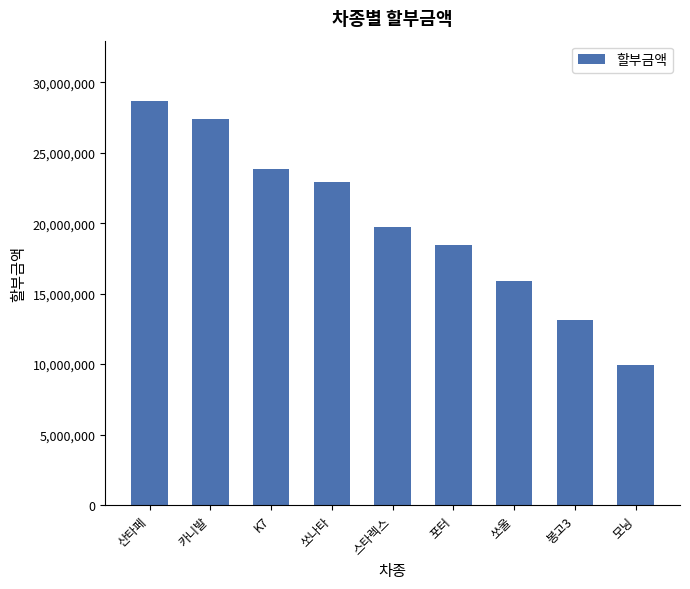

What is the difference between the values at 포터 and K7?

5353000.0